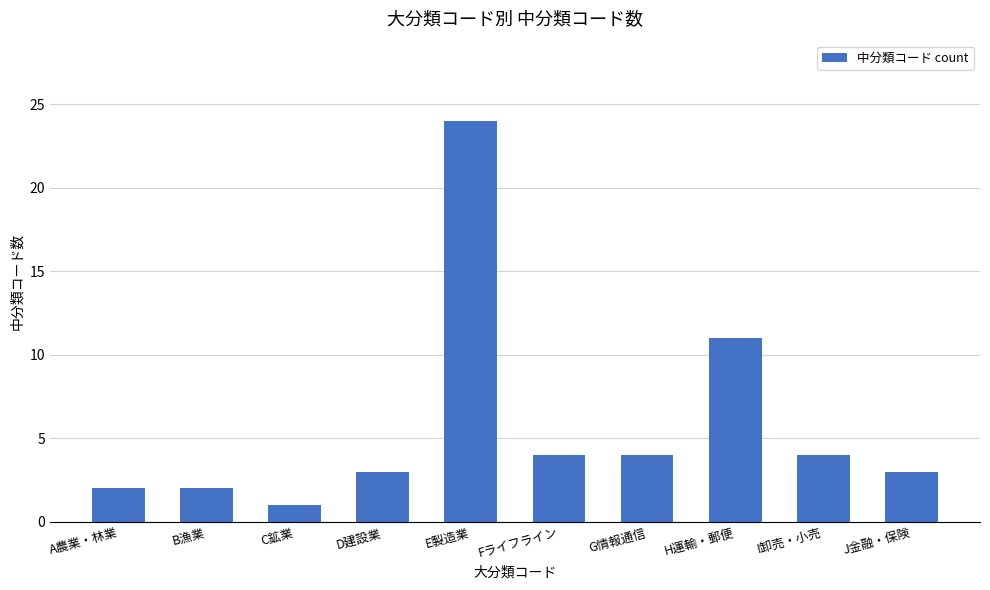

The value at D建設業 is 2. True or false?

False